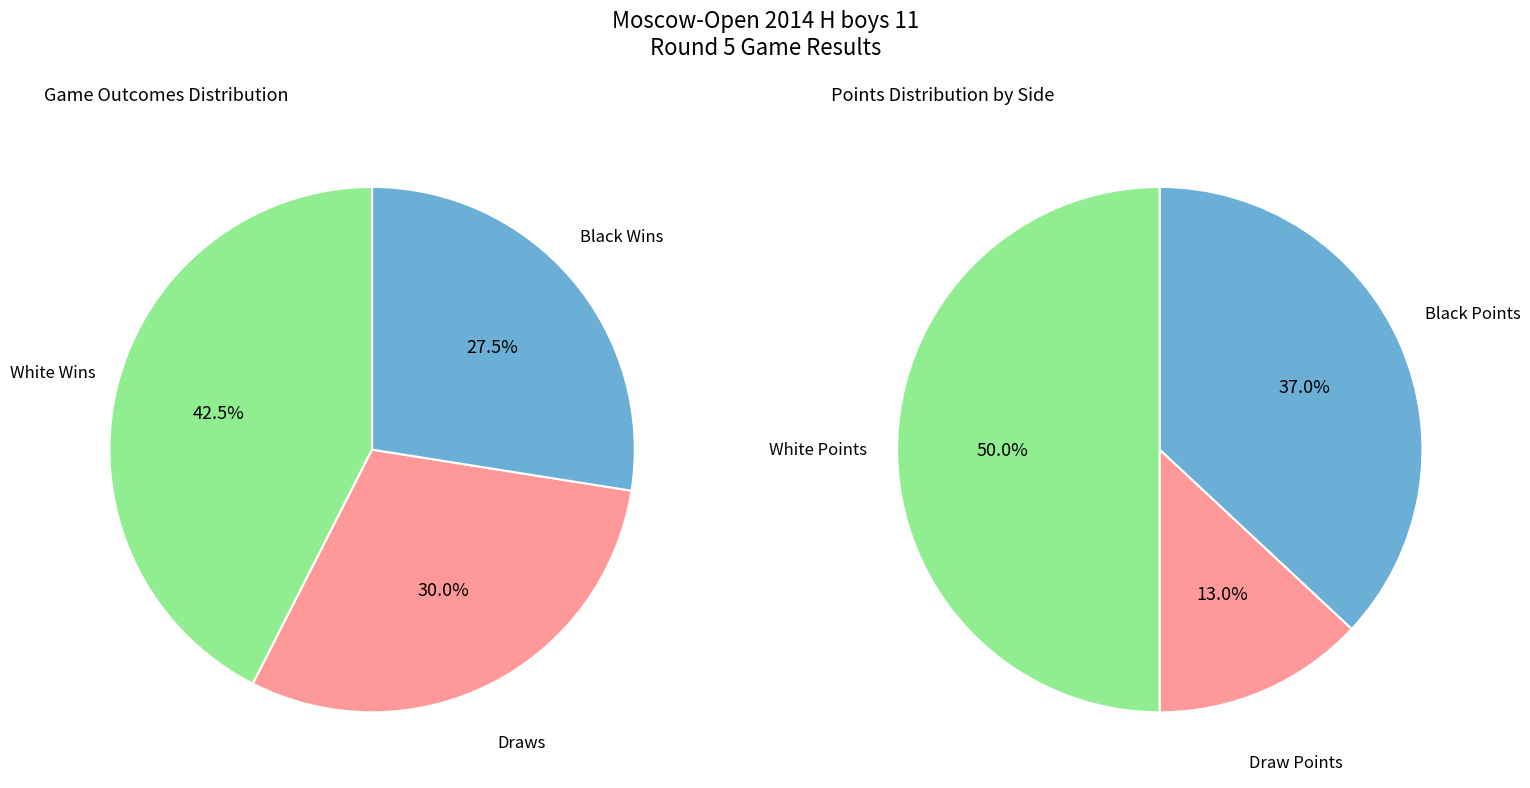

Does 1/2 represent more than half of the total?

No